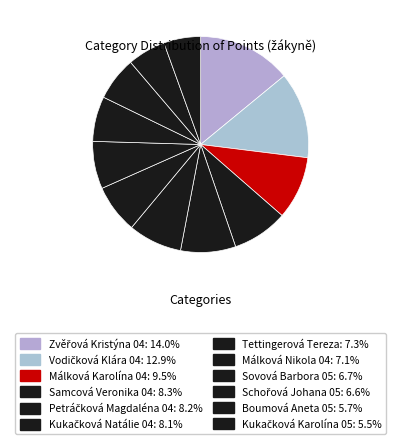

Count the number of slices in the pie.

12